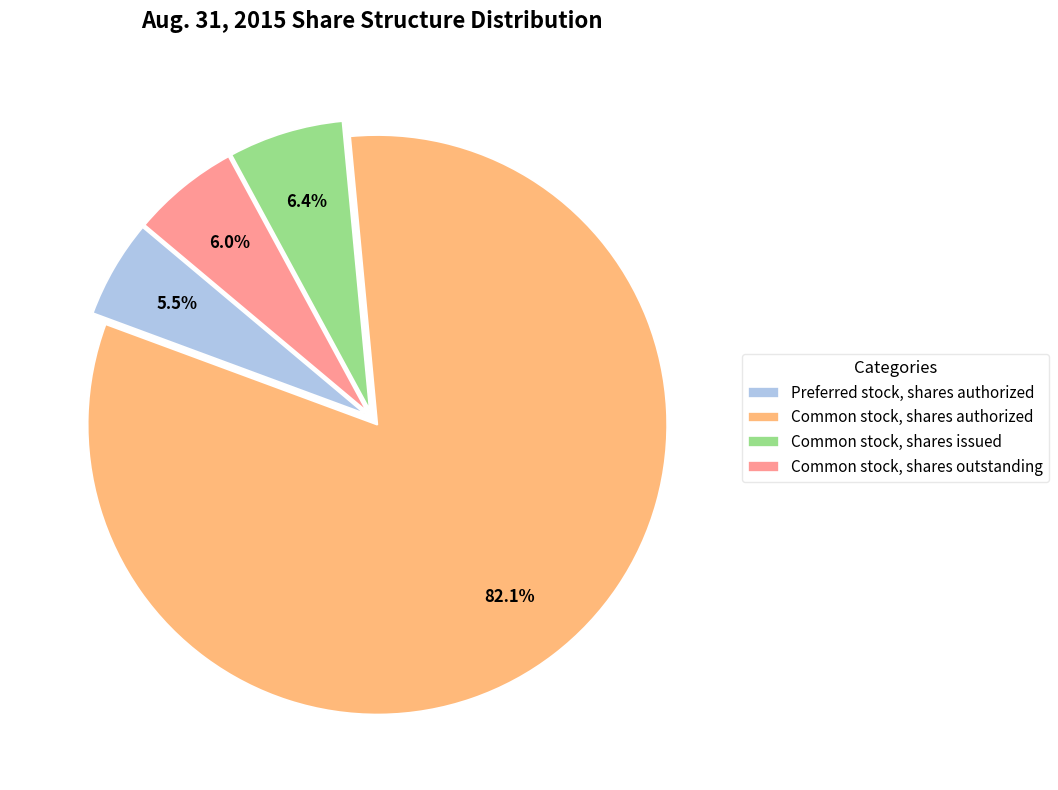

Rank the categories by value from highest to lowest.

Common stock, shares authorized, Common stock, shares issued, Common stock, shares outstanding, Preferred stock, shares authorized